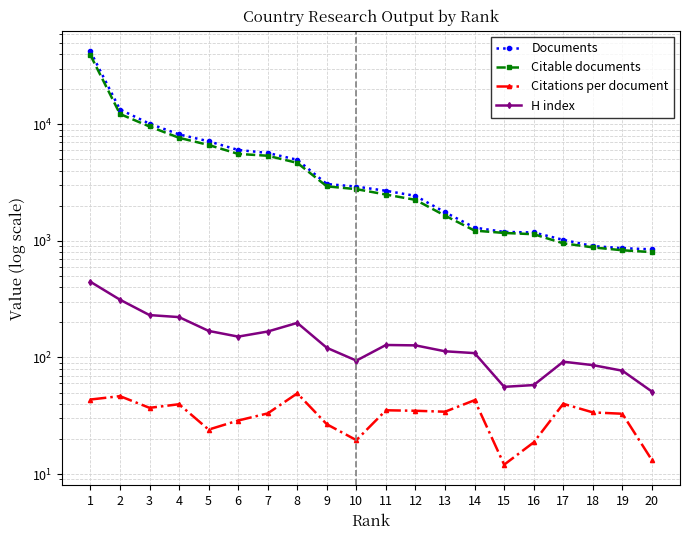

True or false: Citable documents and Documents cross at least once.

False